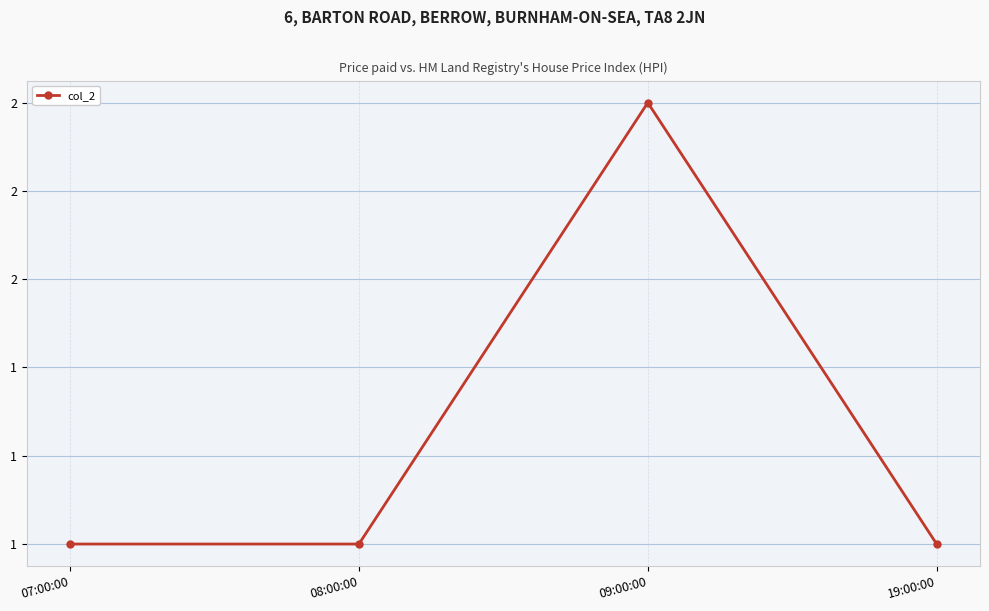

Is this an area chart (filled region under the line)?

No